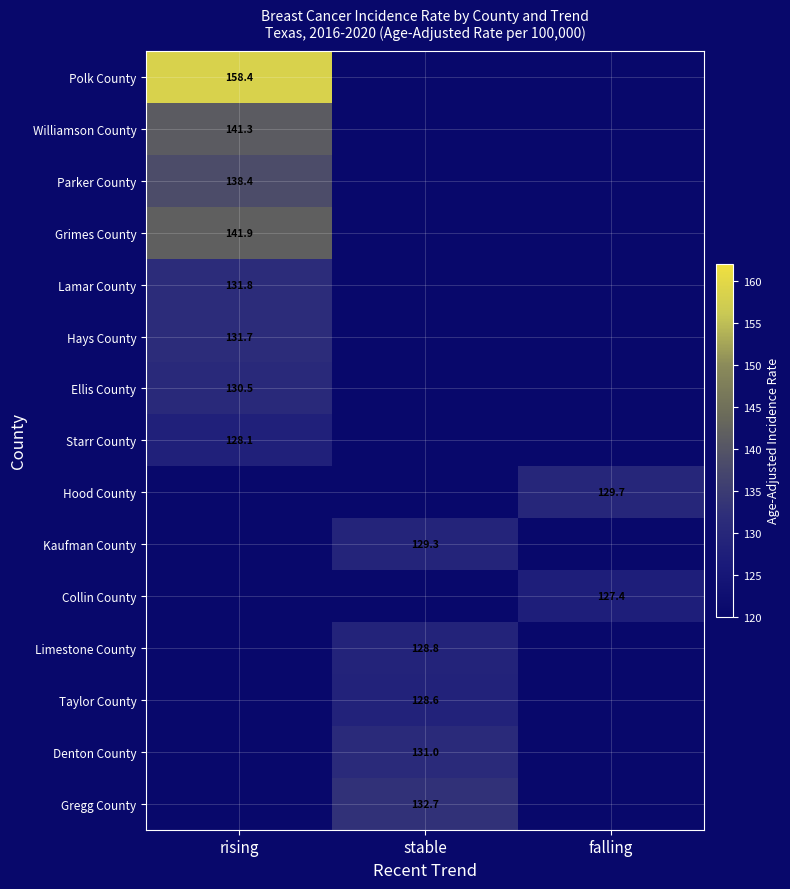

Which category has the highest value across all series?

rising